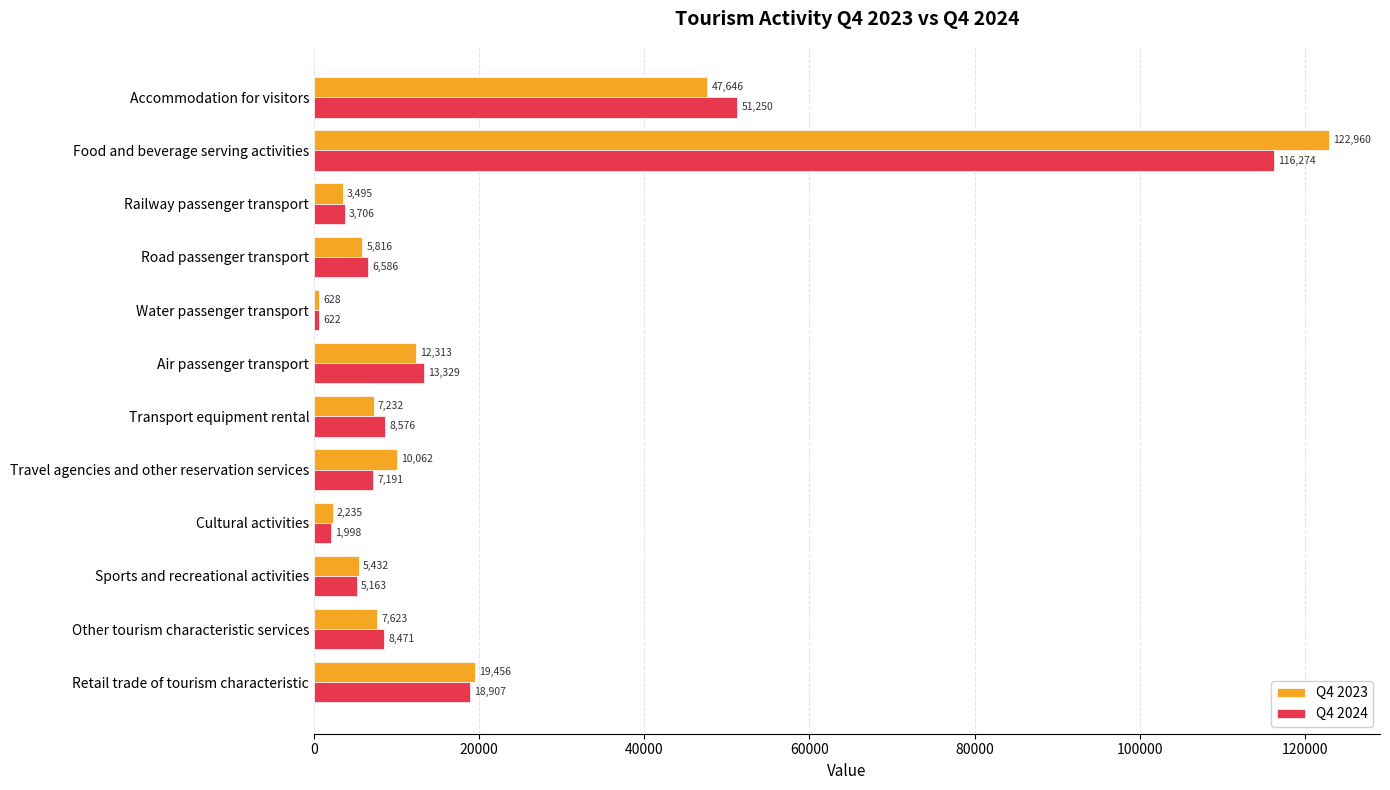

What is the difference between the maximum and minimum values in the Q4 2023 series?

122332